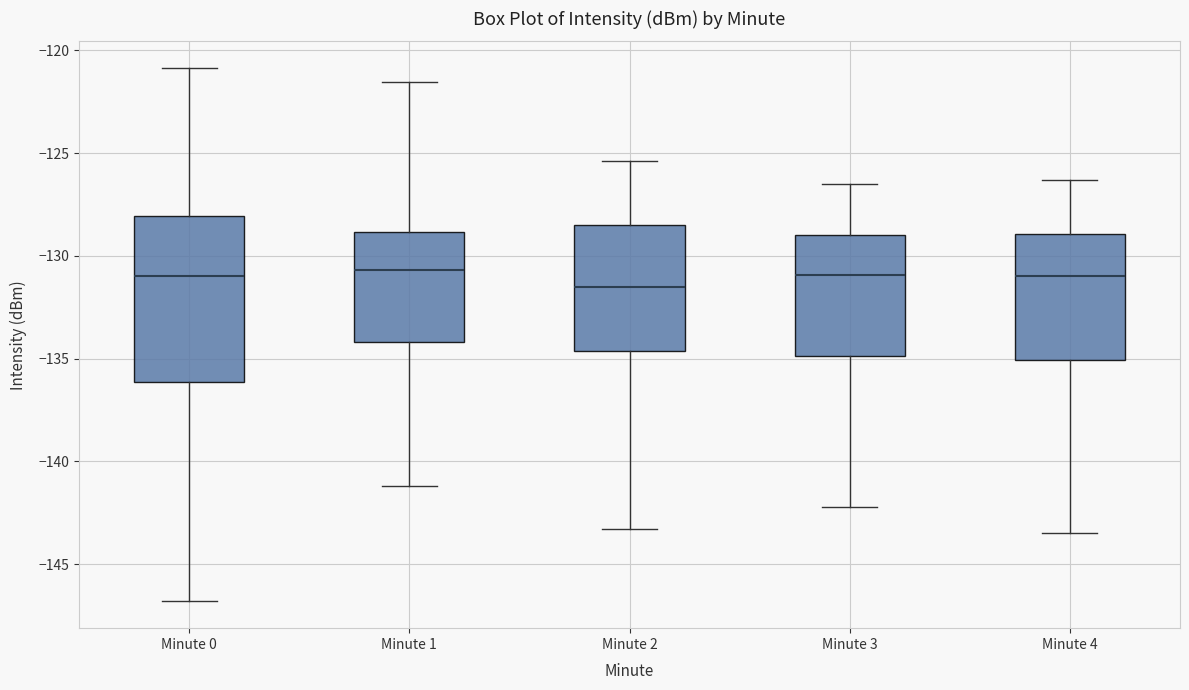

Where does the median line of the box for Minute 1 sit on the y-axis? The values are not printed on the chart, so give them approximately, as read against the axis.

-130.5